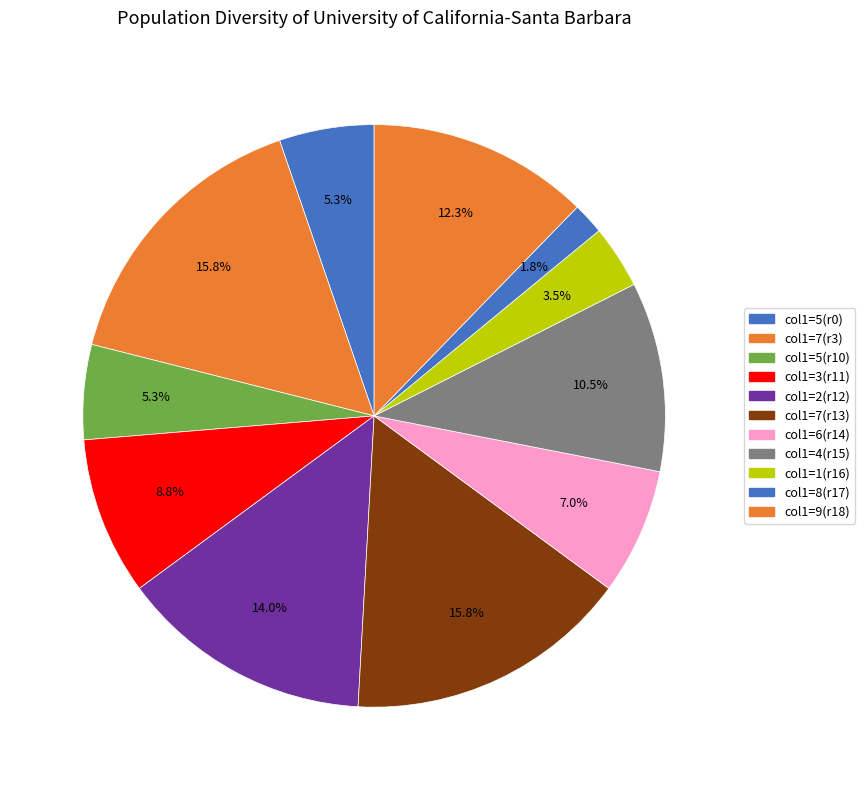

Is there any slice that represents more than half of the pie?

No